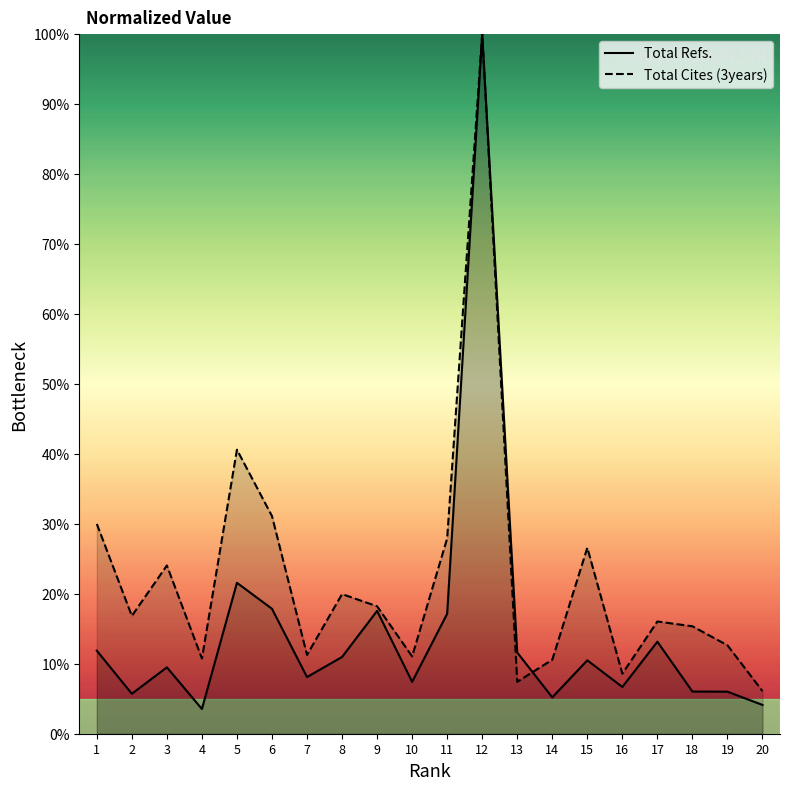

How many distinct data groups are displayed?

2